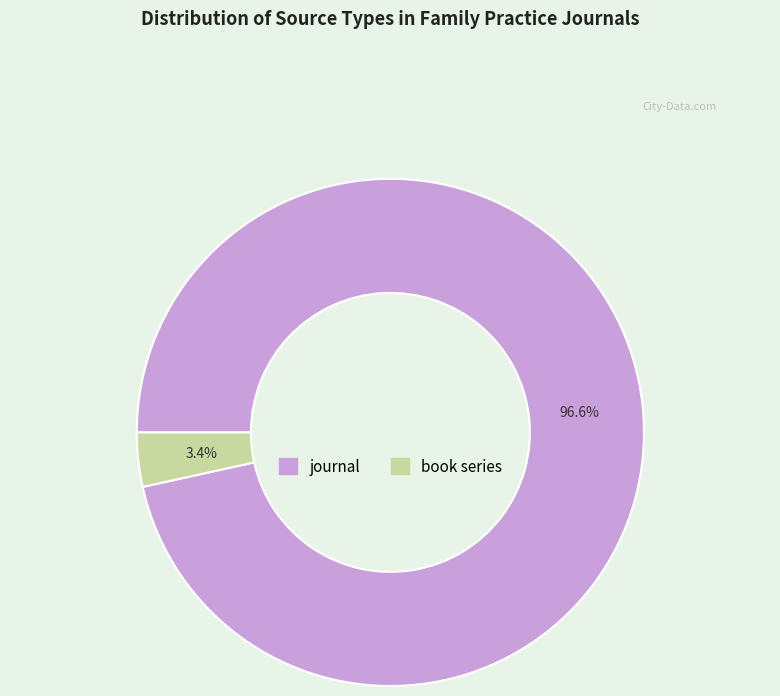

Rank the categories by value from highest to lowest.

journal, book series